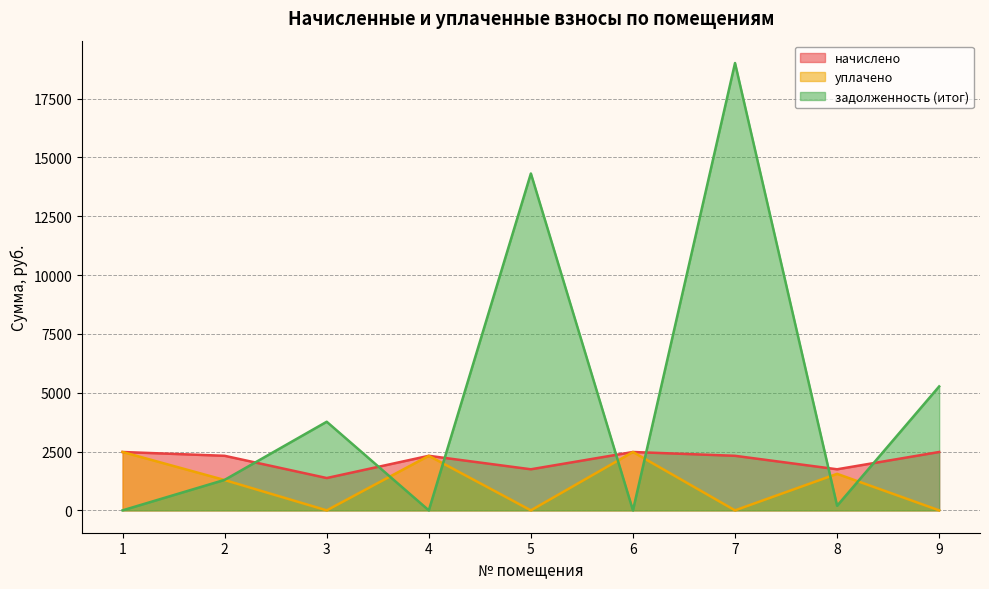

Which category has the lowest value in the задолженность (итог) series?

1